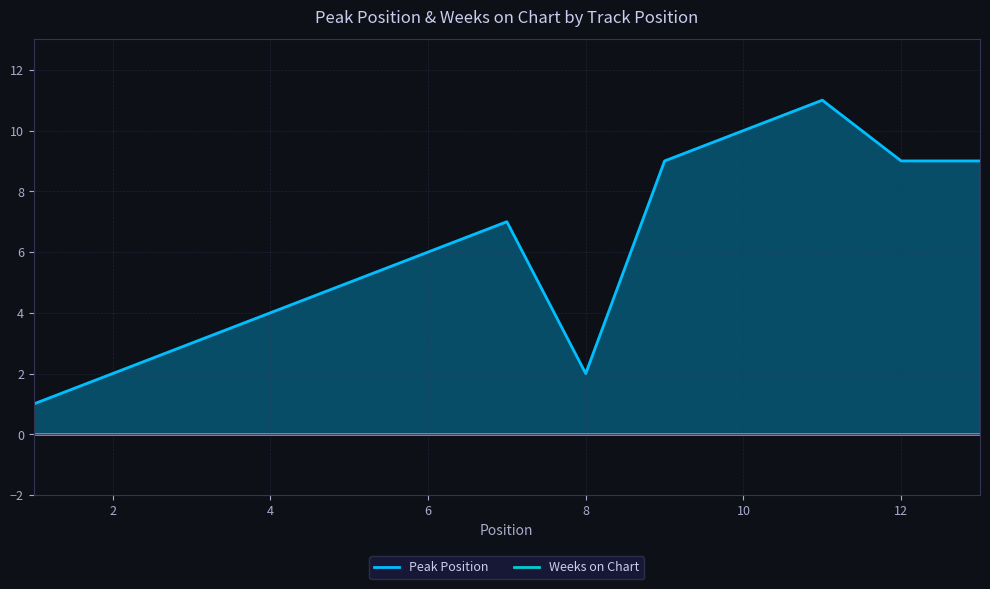

What is the value of the 3rd point from the left?

3